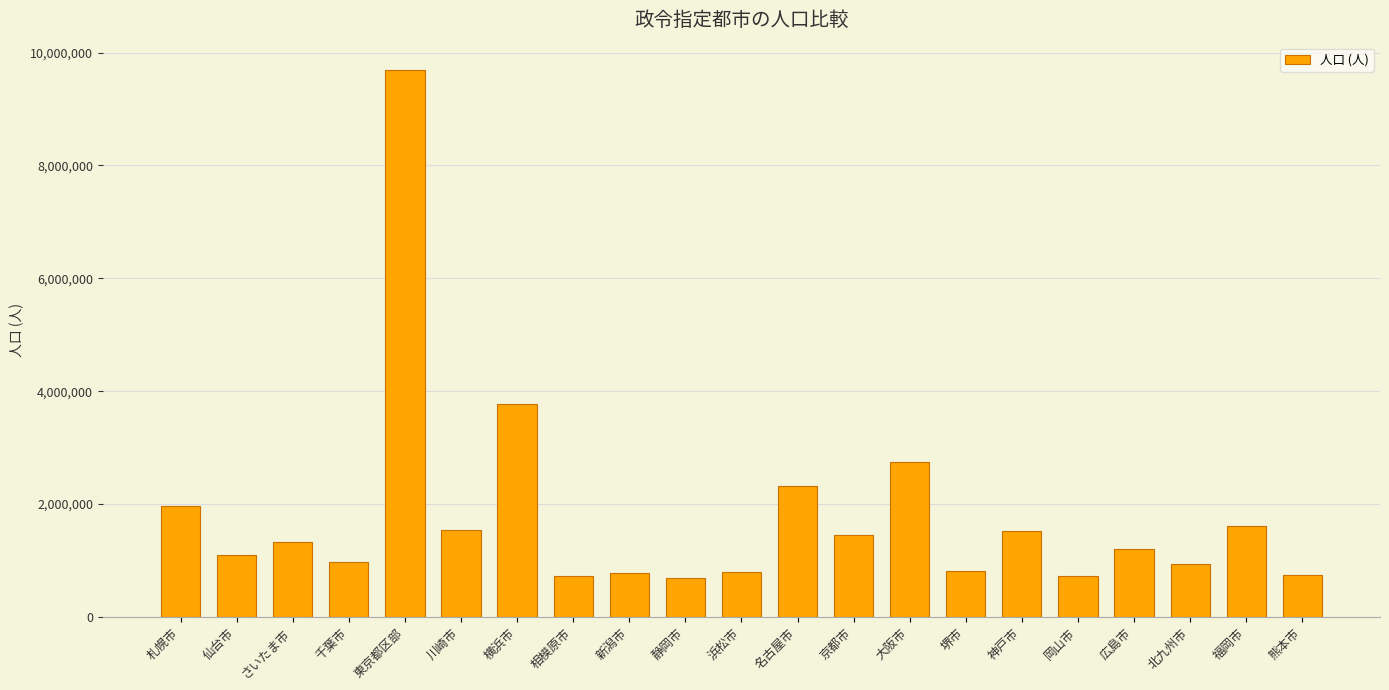

What is the difference between the maximum and minimum values?

9003064